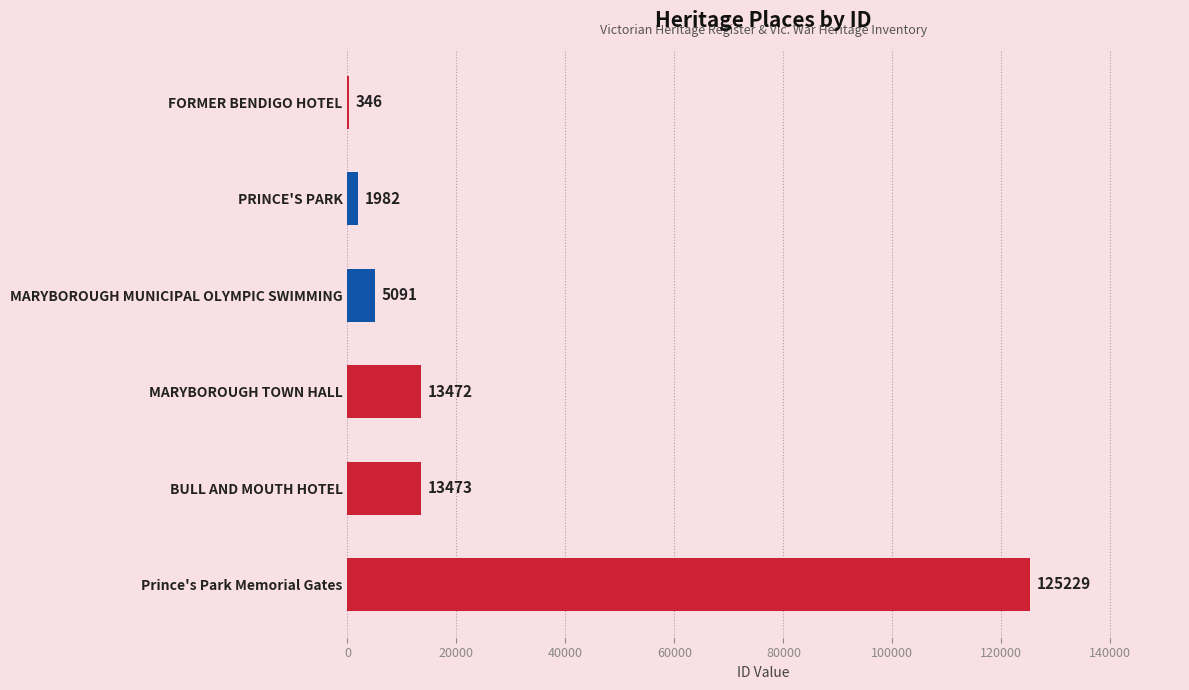

Does the chart contain stacked bars?

No